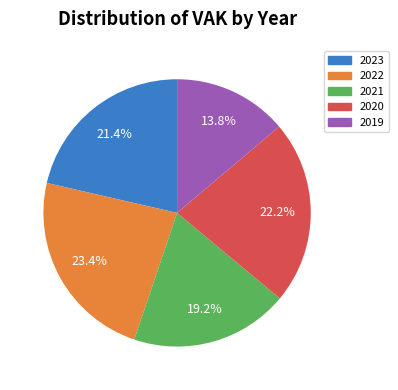

Is there any slice that represents more than half of the pie?

No